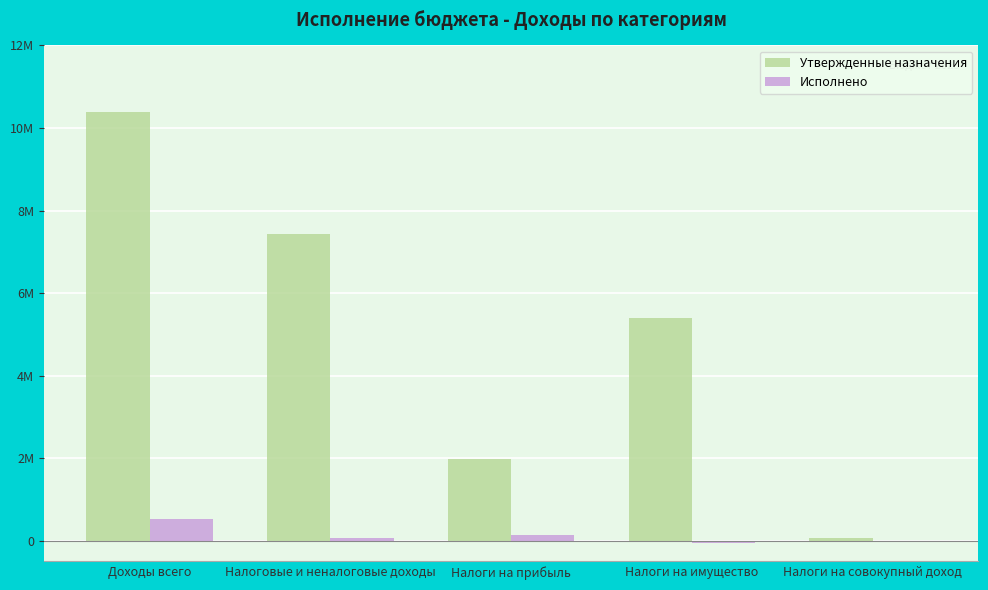

Are the bars grouped side by side (vs. stacked)?

Yes